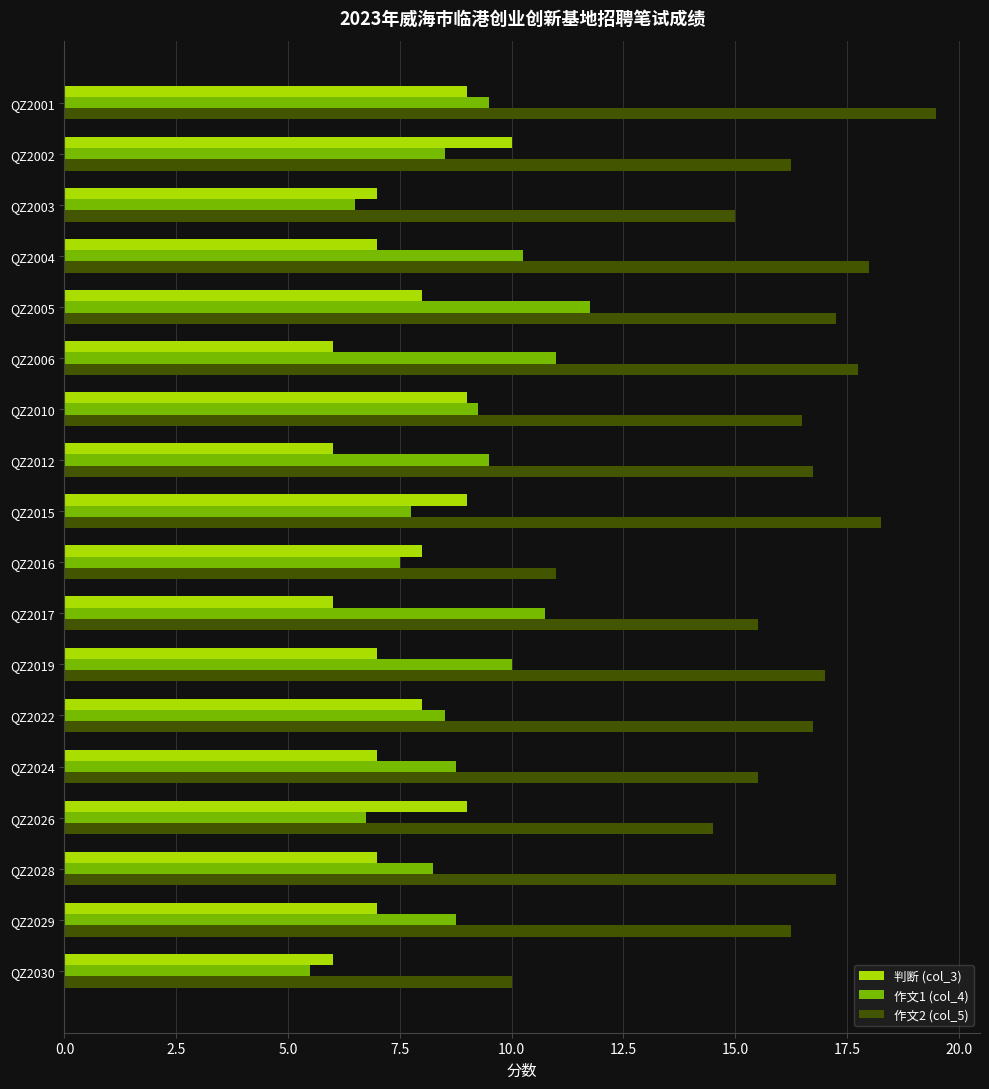

Rank the series by their maximum value, from highest to lowest.

作文2 (col_5), 作文1 (col_4), 判断 (col_3)